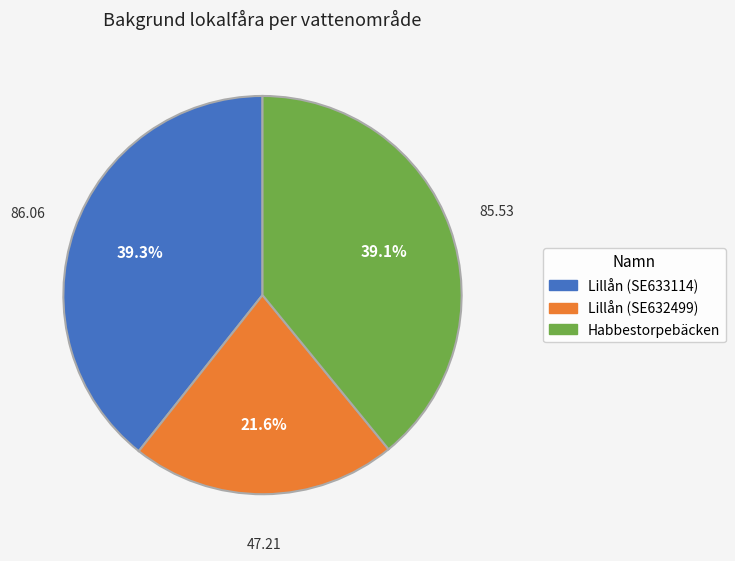

How many segments does this pie chart have?

3